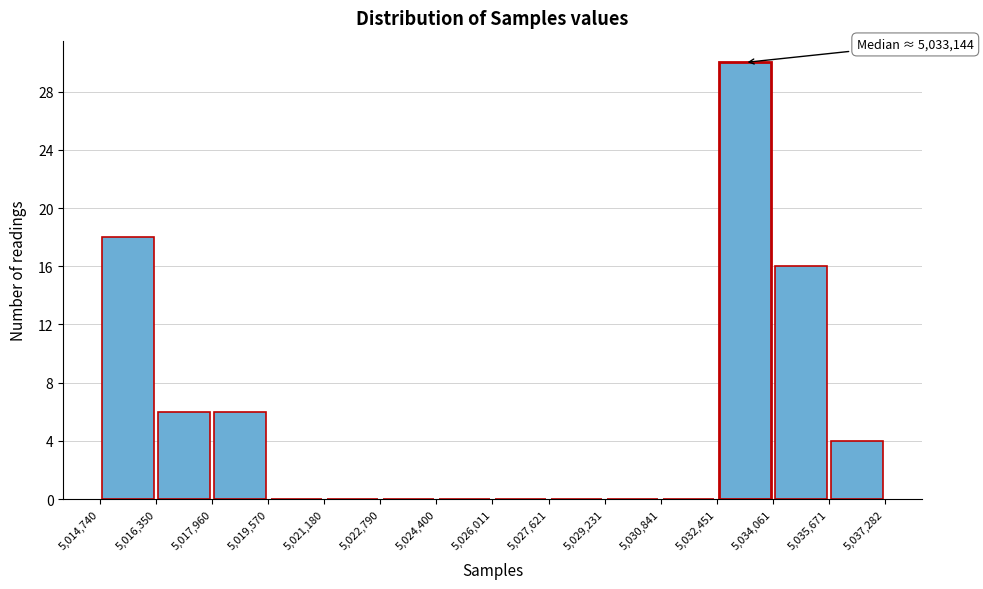

Which range on the x-axis has the tallest bar?

5,032,451 to 5,034,061